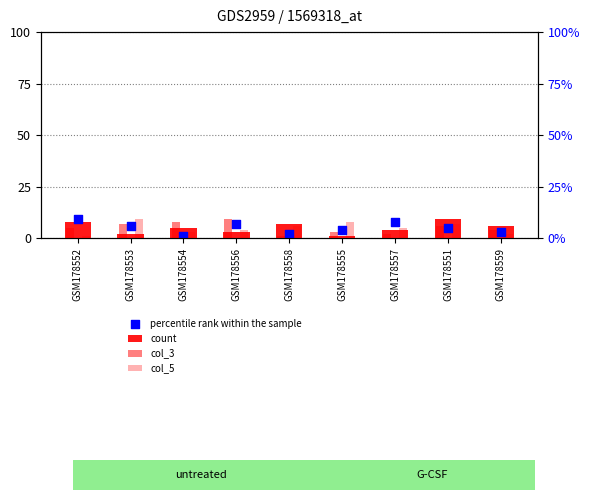

What are all the series names shown in the legend?

count, col_3, col_5, percentile rank within the sample